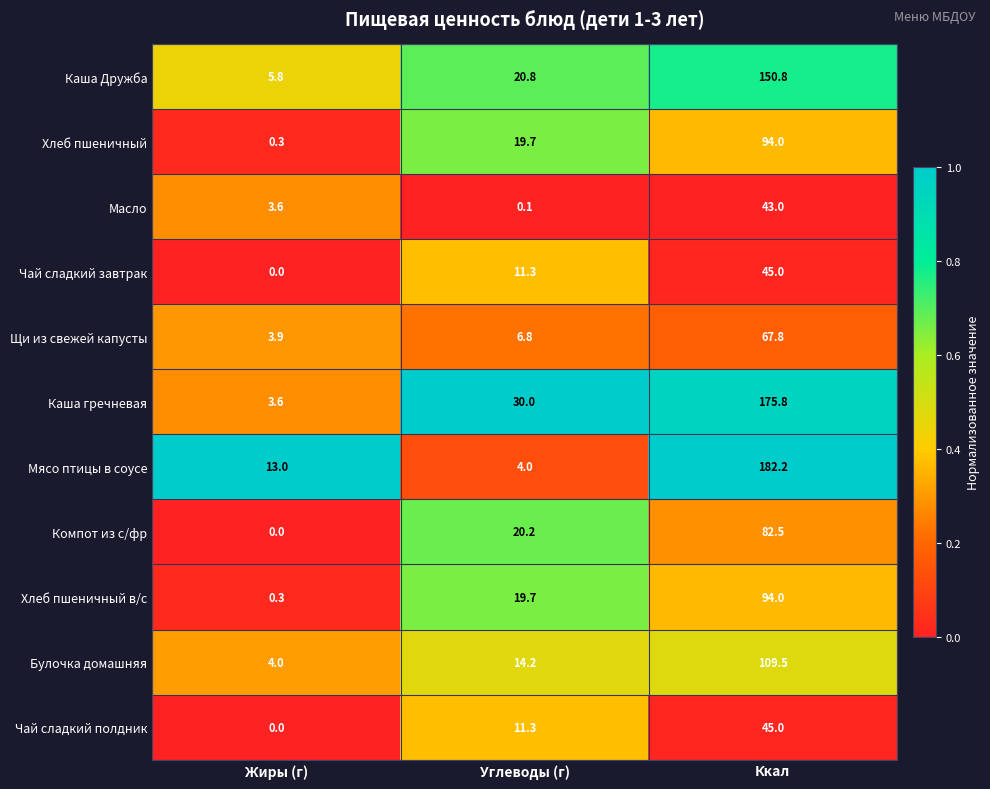

At which category is the sum across all series the highest?

Ккал